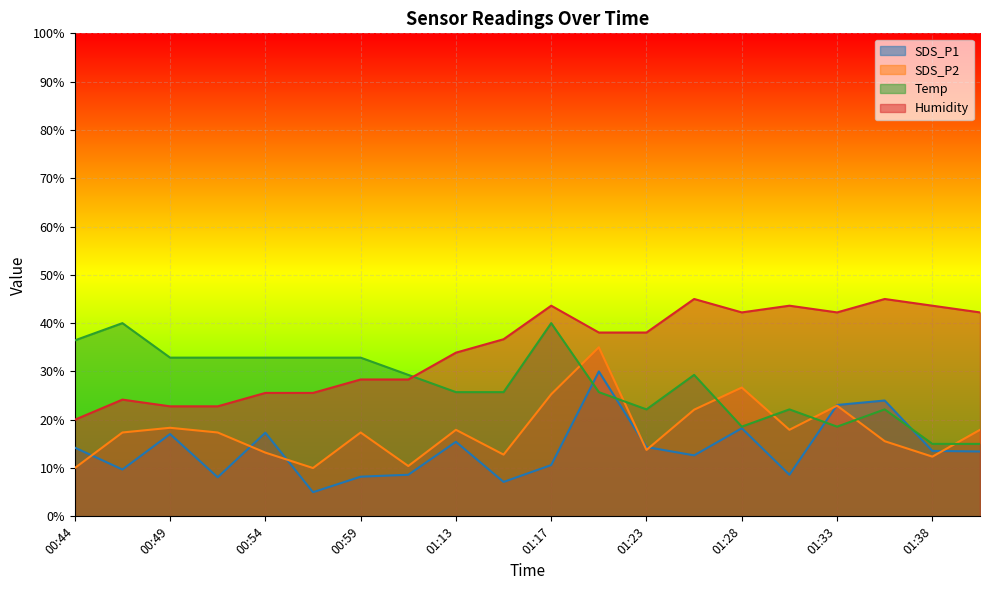

Rank the series by their average value, from lowest to highest.

SDS_P1, SDS_P2, Temp, Humidity